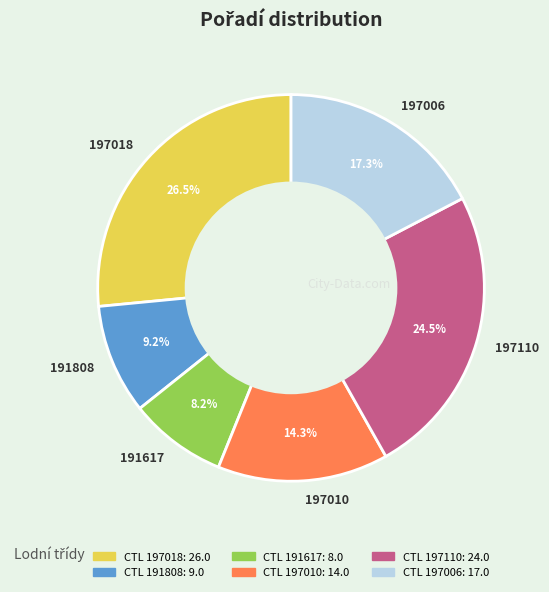

Is it true that 197006 is 17% of the pie?

True